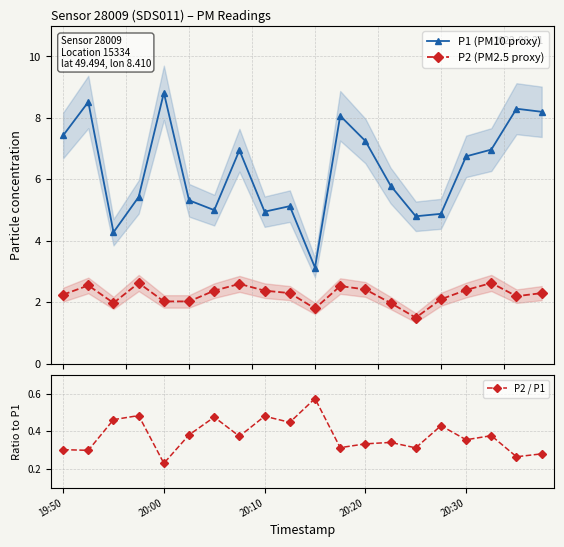

In P1 (PM10 proxy), how many points are higher than both neighbors (excluding endpoints)?

6